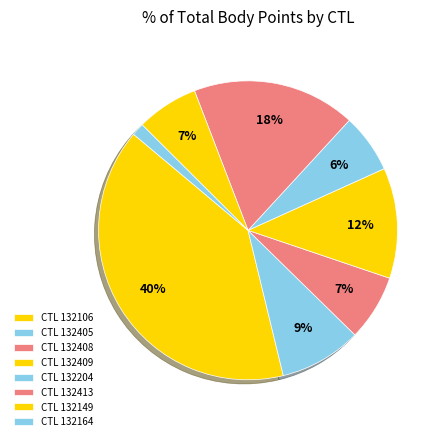

Count the number of slices in the pie.

8